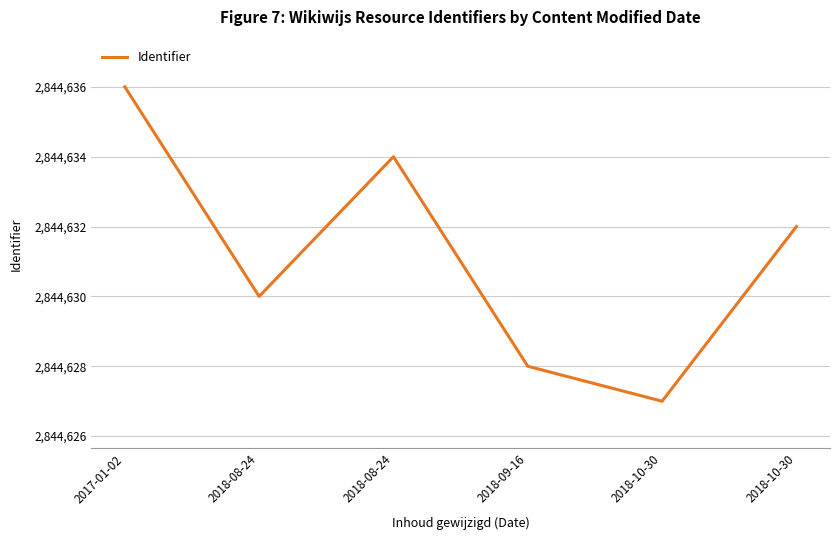

Count the number of categories in the chart.

6